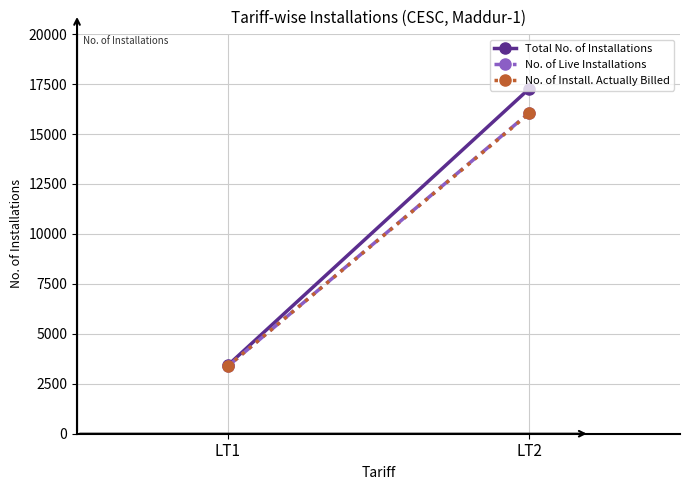

Count the number of categories in the chart.

2